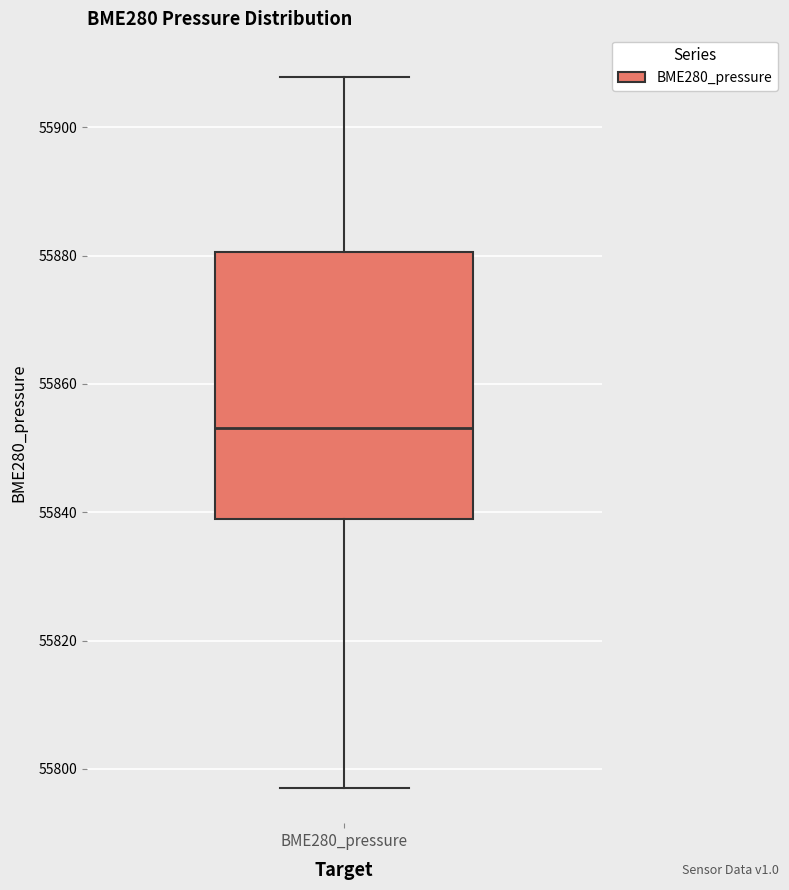

Where is the lower edge of the box for BME280_pressure on the y-axis? The values are not printed on the chart, so give them approximately, as read against the axis.

55838